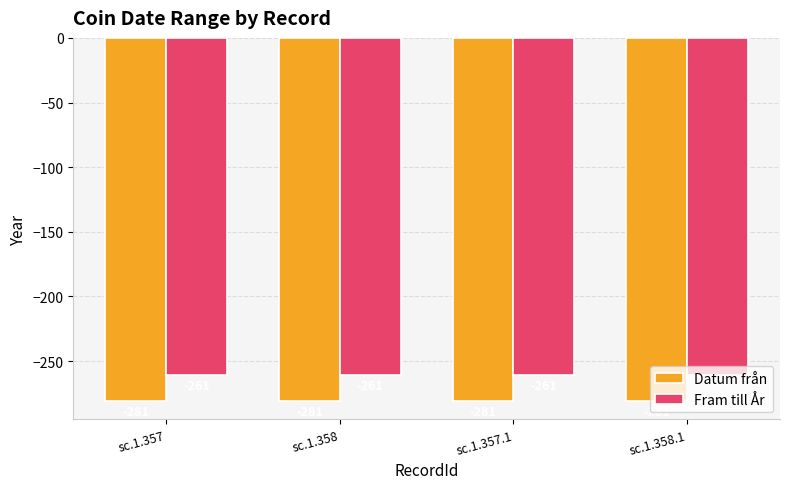

Which series has the largest total across all categories?

Fram till År